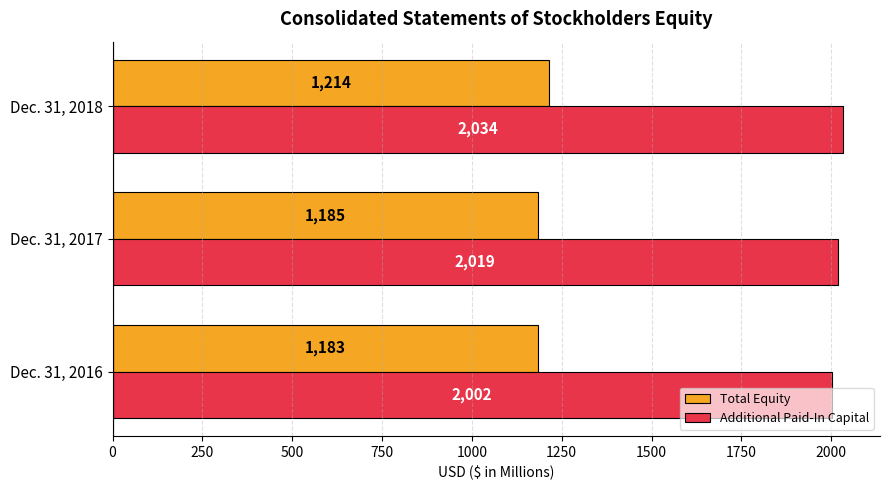

What is the sum of the Total Equity values at Dec. 31, 2016 and Dec. 31, 2018?

2397